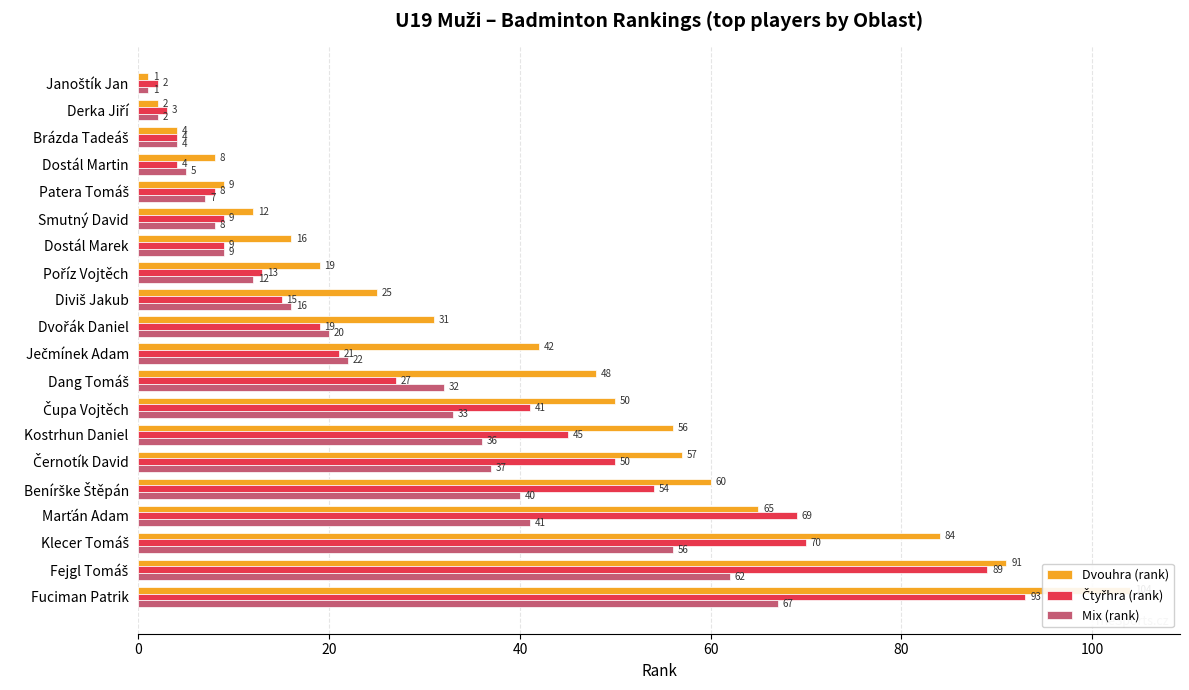

Rank the series by their maximum value, from highest to lowest.

Dvouhra (rank), Čtyřhra (rank), Mix (rank)